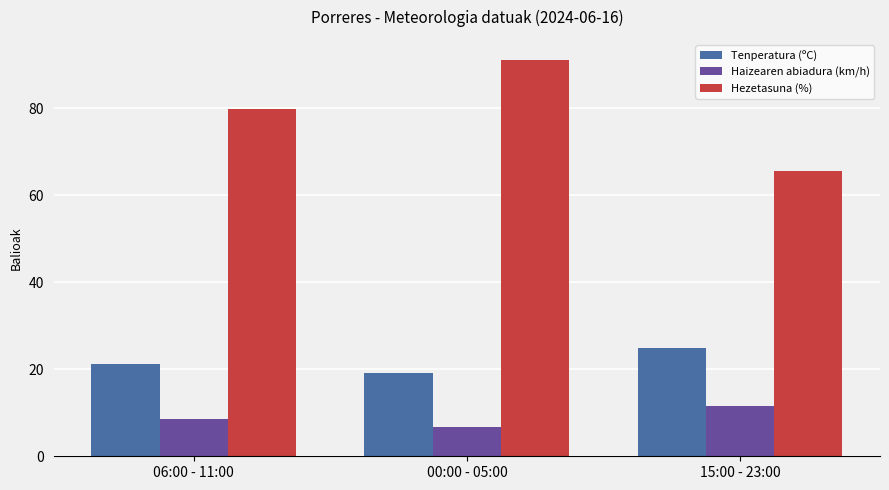

The Hezetasuna (%) series shows 124.3 at 00:00 - 05:00. True or false?

False